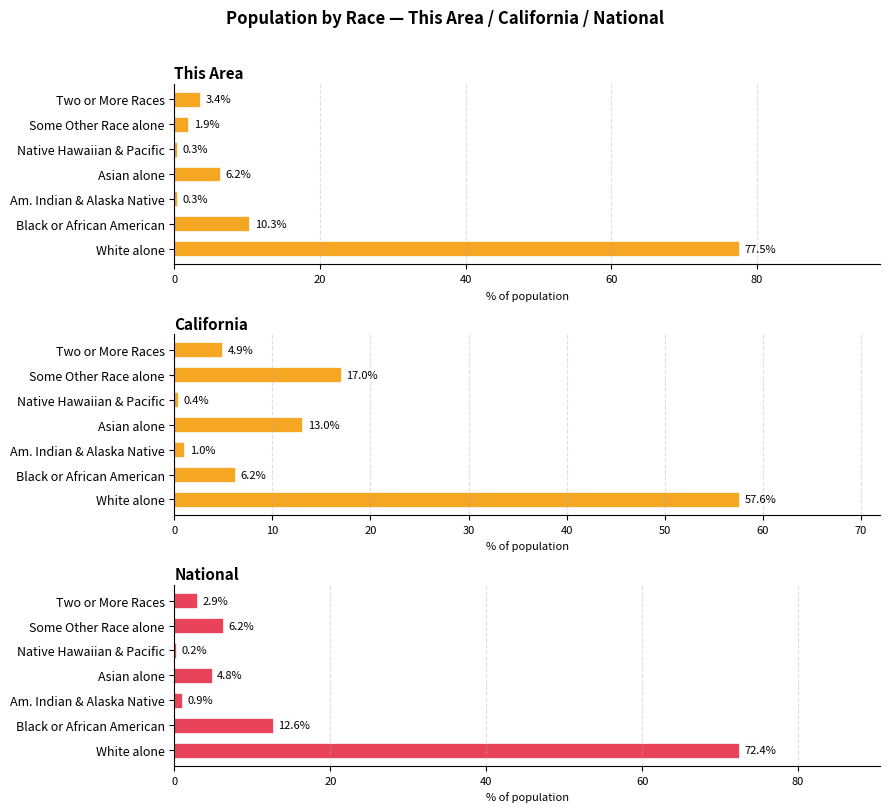

Is it true that California equals 9.4 at Some Other Race alone?

False